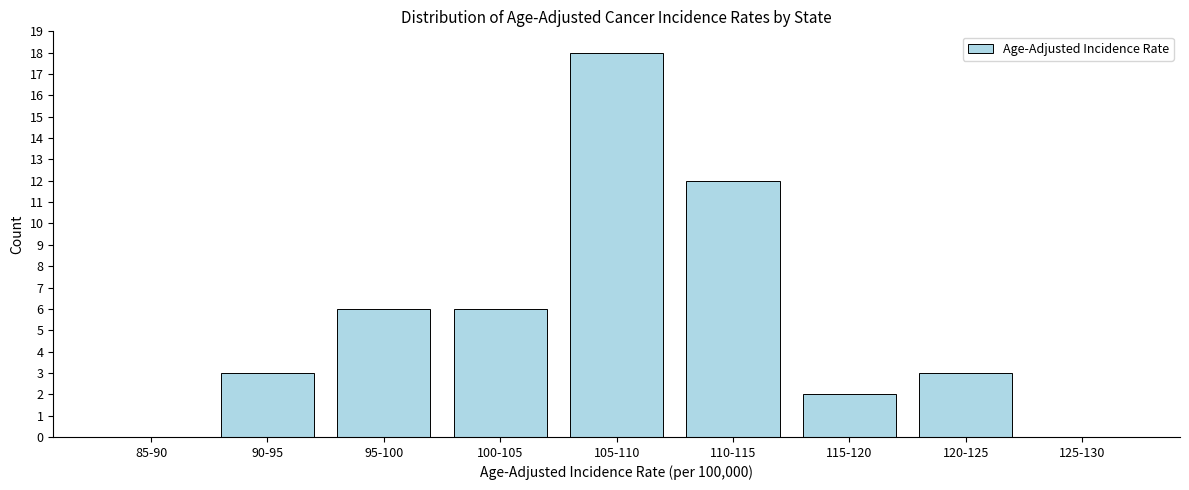

Reading left to right, list all the values displayed in this chart.

85-90=0	90-95=3	95-100=6	100-105=6	105-110=18	110-115=12	115-120=2	120-125=3	125-130=0